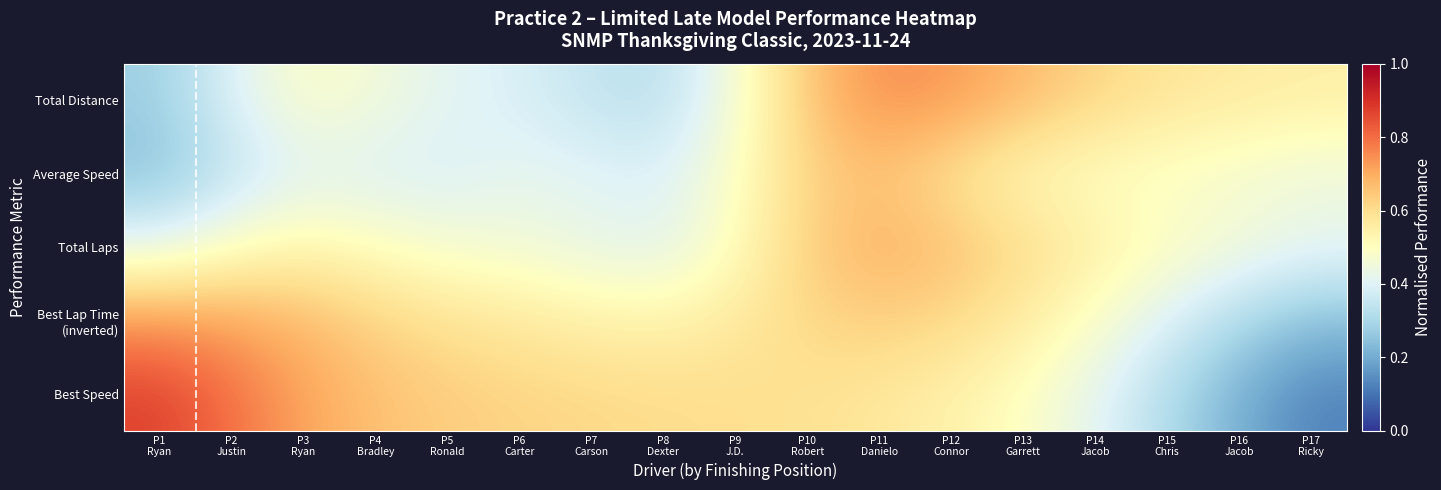

Count the number of data series in this chart.

5